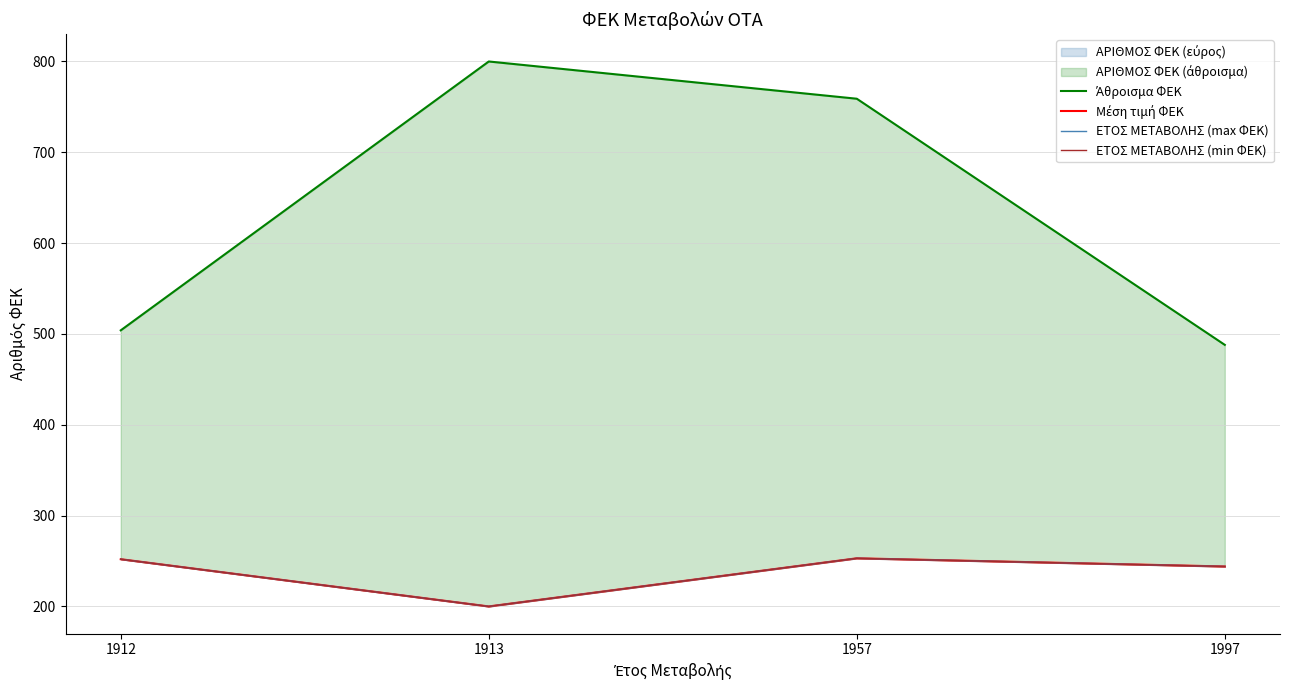

In ΕΤΟΣ ΜΕΤΑΒΟΛΗΣ (min ΦΕΚ), how many points are lower than both neighbors (excluding endpoints)?

1